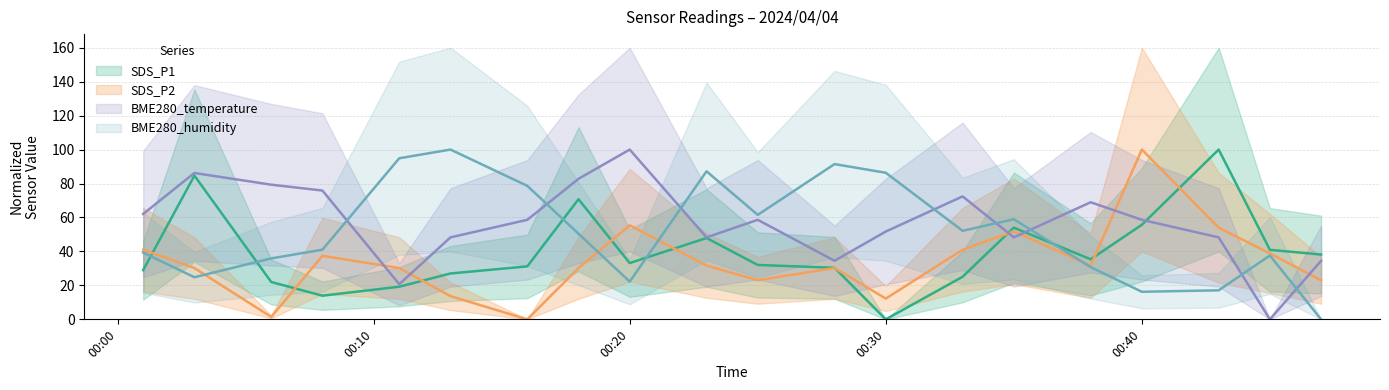

Reading left to right, list all the values displayed in this chart.

SDS_P1: 29.0	84.7	22.0	13.9	19.2	27.0	31.2	70.8	33.1	47.9	32.0	30.4	0.0	25.1	54.0	35.4	55.7	100.0	40.9	38.2
SDS_P2: 41.0	30.2	1.4	37.4	30.2	13.7	0.0	30.2	55.4	31.7	23.0	30.2	12.2	41.0	51.8	31.7	100.0	54.0	38.8	23.0
BME280_temperature: 62.1	86.2	79.3	75.9	20.7	48.3	58.6	82.8	100.0	48.3	58.6	34.5	51.7	72.4	48.3	69.0	58.6	48.3	0.0	34.5
BME280_humidity: 39.3	24.8	35.9	41.0	94.9	100.0	78.6	50.4	22.2	87.2	61.5	91.5	86.3	52.1	59.0	30.8	16.2	17.1	37.6	0.0